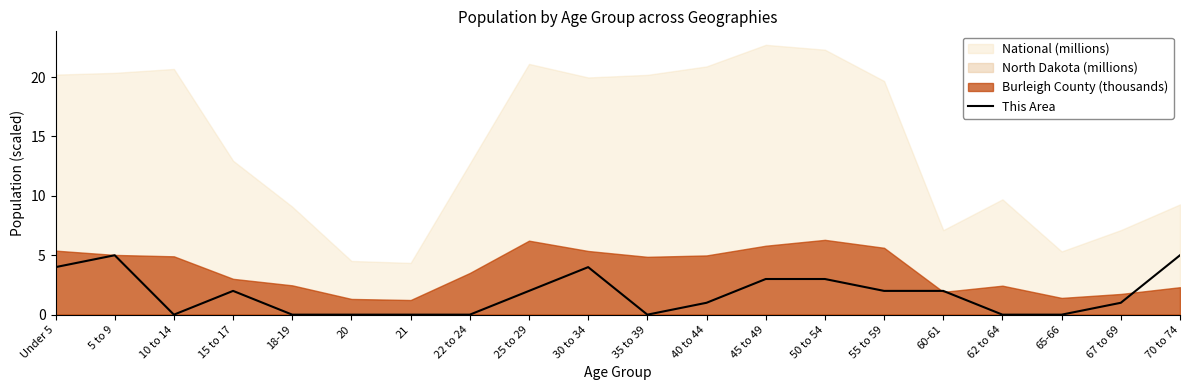

What is the maximum value for This Area?

5